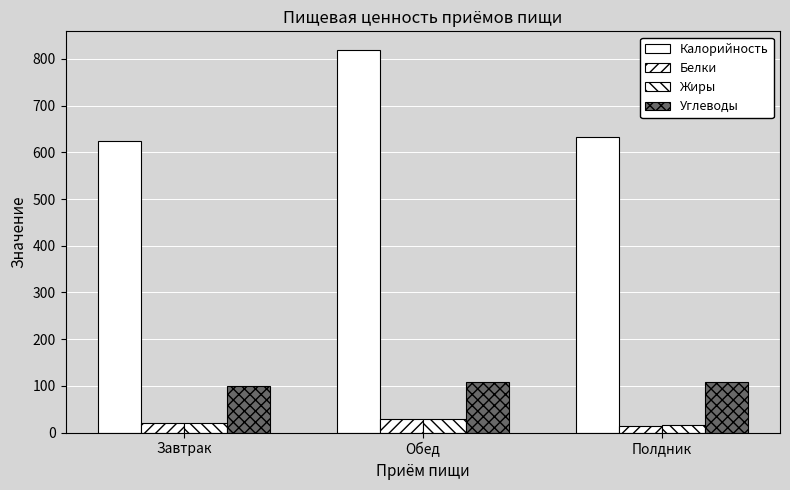

How many values in the Жиры series are below 20?

1